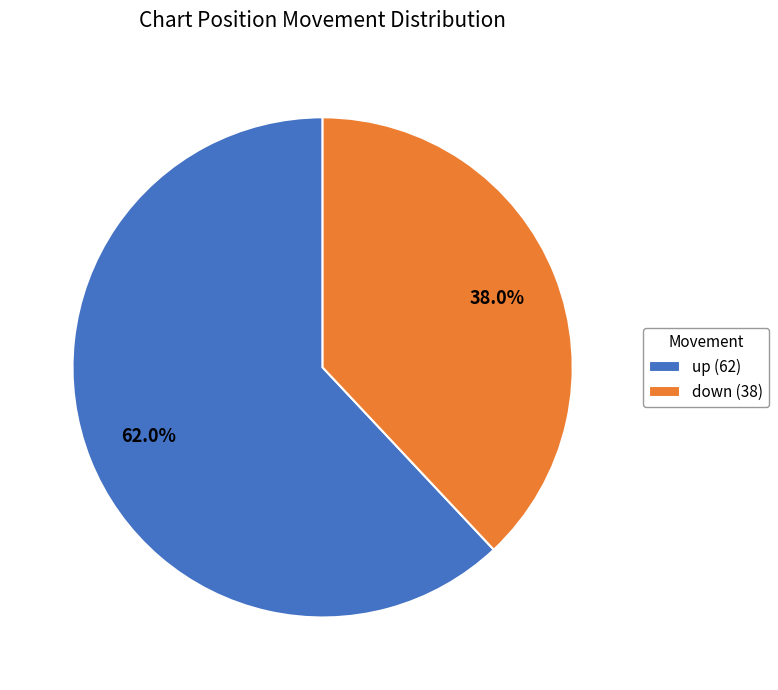

Which slice represents more than half of the pie?

up